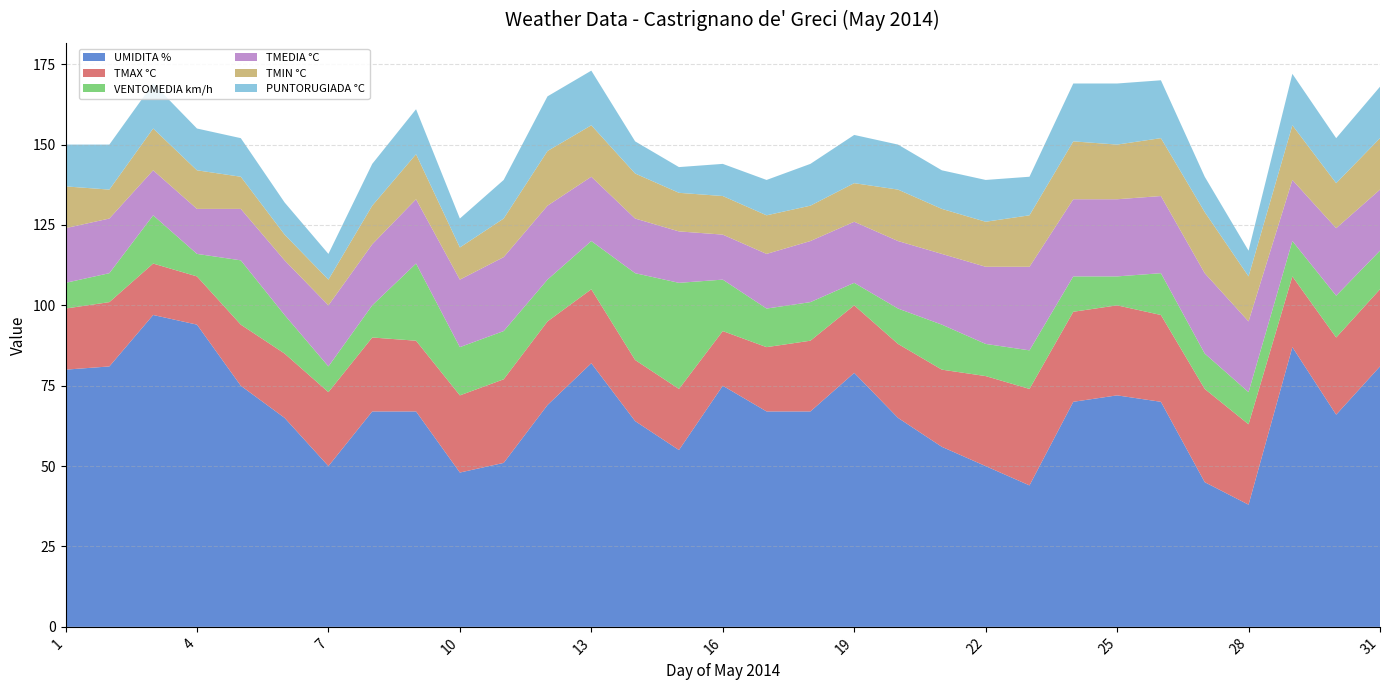

Reading right to left, transcribe all the data shown in this chart.

UMIDITA %: 81	66	87	38	45	70	72	70	44	50	56	65	79	67	67	75	55	64	82	69	51	48	67	67	50	65	75	94	97	81	80
TMAX °C: 24	24	22	25	29	27	28	28	30	28	24	23	21	22	20	17	19	19	23	26	26	24	22	23	23	20	19	15	16	20	19
VENTOMEDIA km/h: 12	13	11	10	11	13	9	11	12	10	14	11	7	12	12	16	33	27	15	13	15	15	24	10	8	12	20	7	15	9	8
TMEDIA °C: 19	21	19	22	25	24	24	24	26	24	22	21	19	19	17	14	16	17	20	23	23	21	20	19	19	17	16	14	14	17	17
TMIN °C: 16	14	17	14	19	18	17	18	16	14	14	16	12	11	12	12	12	14	16	17	12	10	14	12	8	8	10	12	13	9	13
PUNTORUGIADA °C: 16	14	16	8	11	18	19	18	12	13	12	14	15	13	11	10	8	10	17	17	12	9	14	13	8	10	12	13	14	14	13